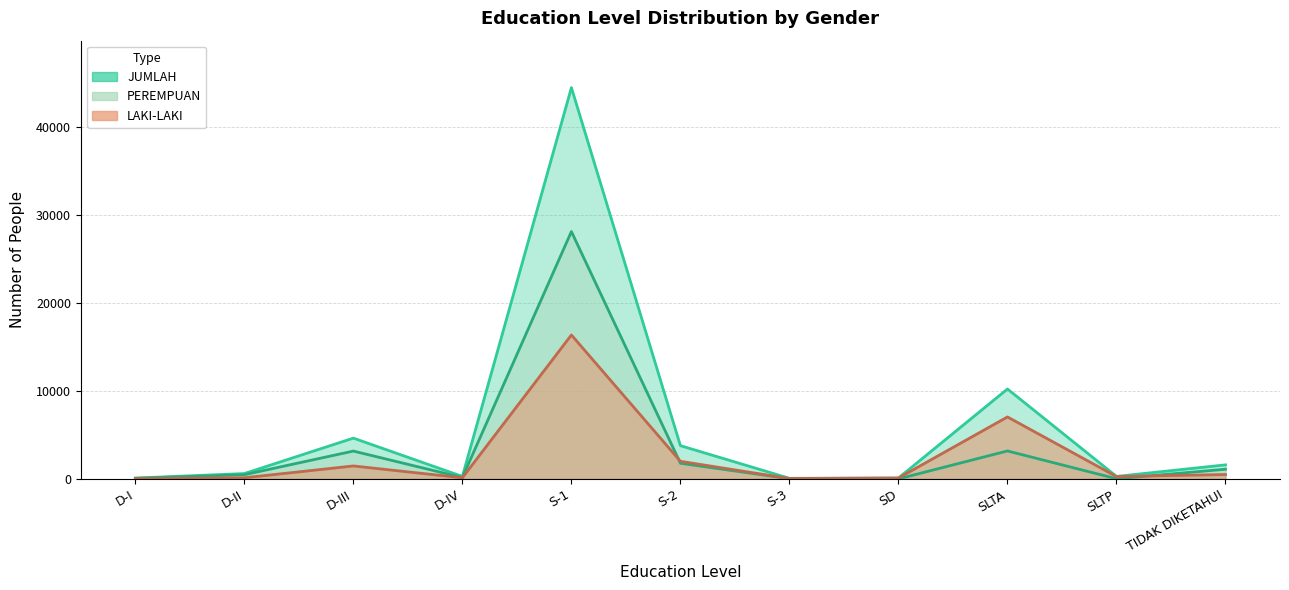

What is the sum of the JUMLAH values at SLTA and SD?

10313